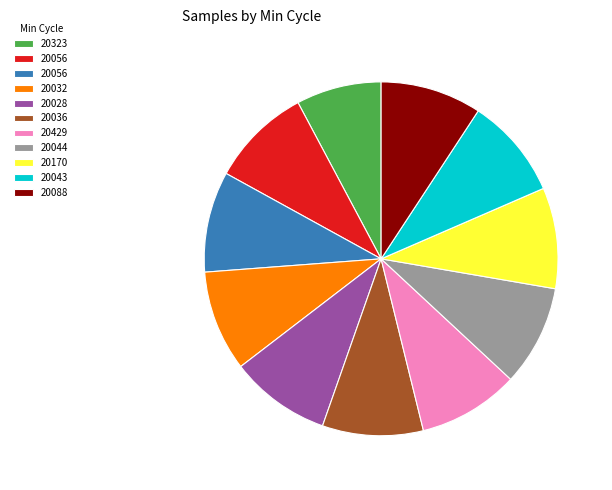

Is there any slice that represents more than half of the pie?

No